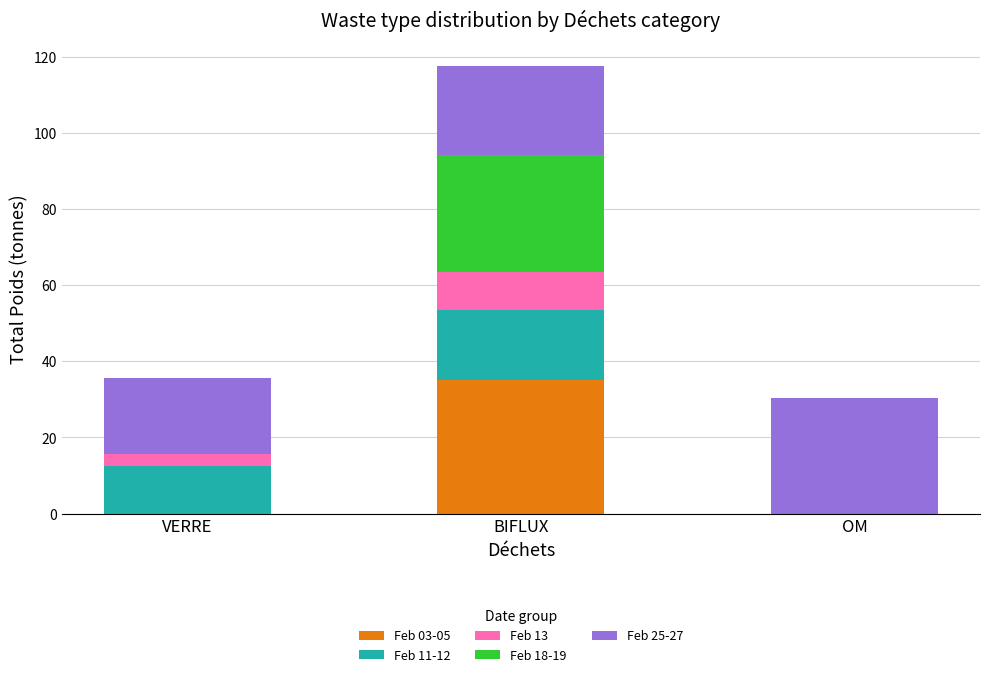

True or false: Feb 03-05 has a value of 20.6 at OM.

False